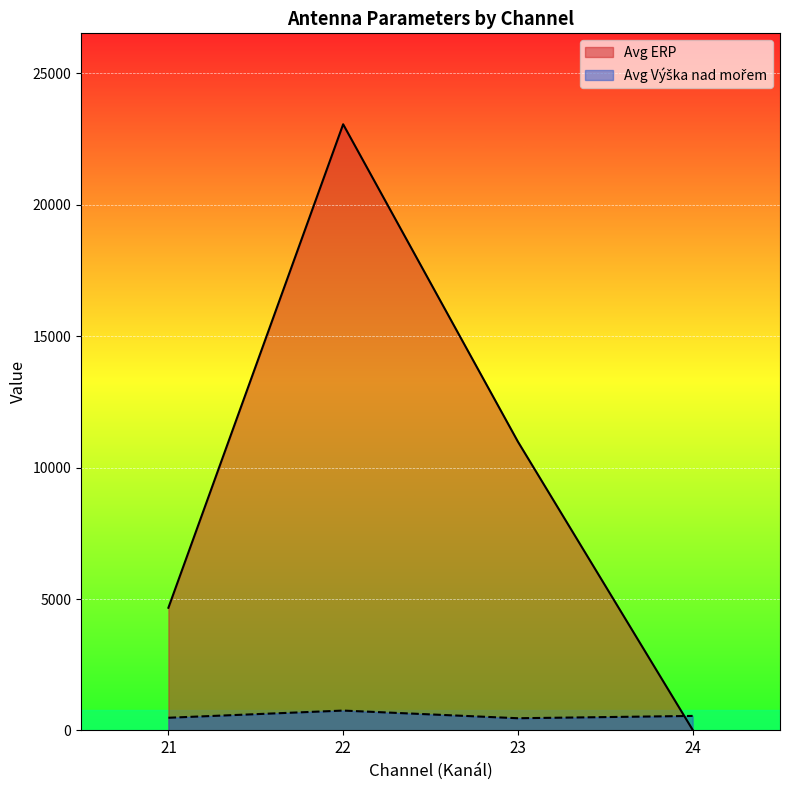

Which series has the largest total across all categories?

Avg ERP